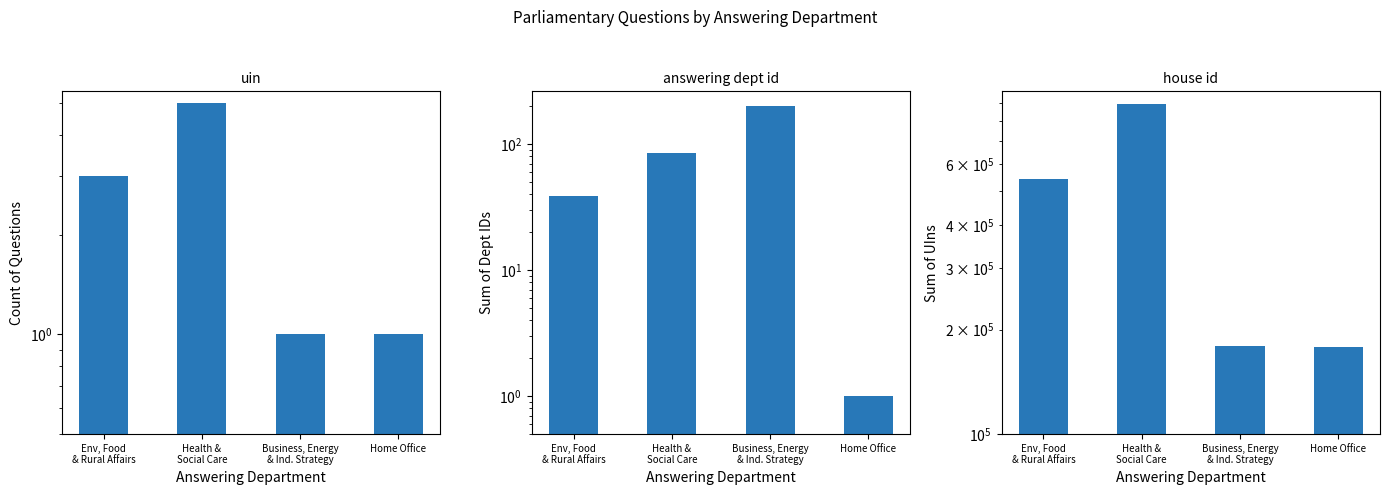

What is the maximum value shown in the chart?

895922